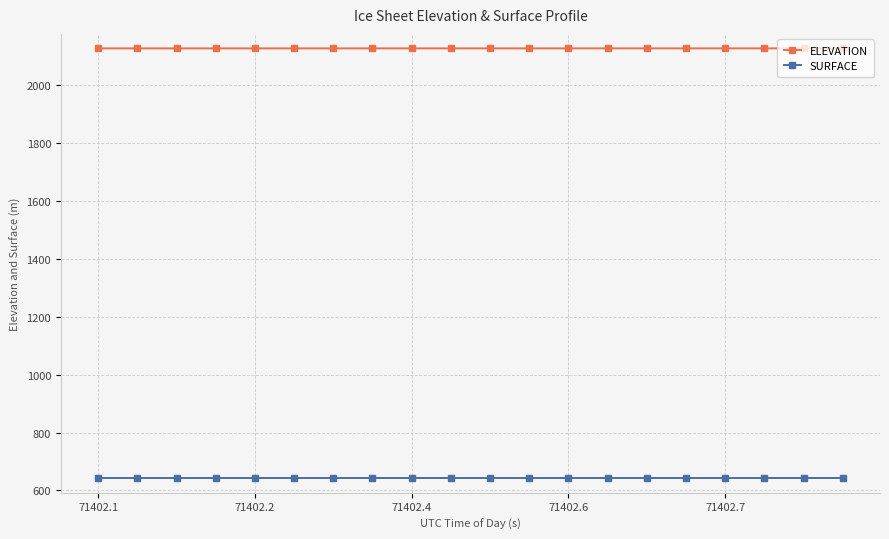

What is the lowest value of the SURFACE series?

642.0